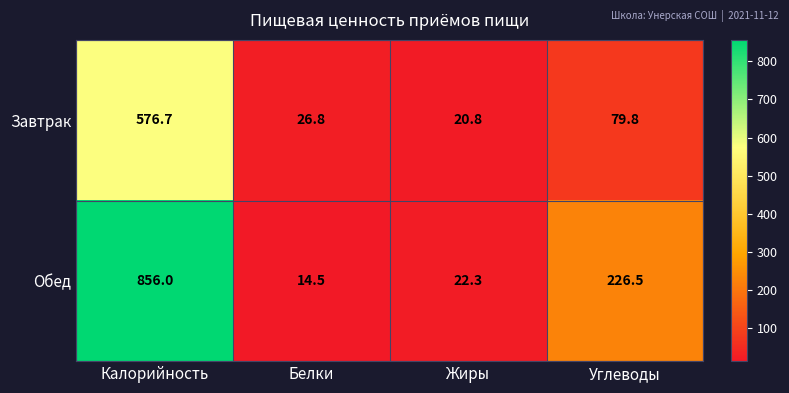

Reading left to right, what are all the values shown in this chart?

Завтрак: Калорийность=576.7	Белки=26.8	Жиры=20.8	Углеводы=79.8
Обед: Калорийность=856.0	Белки=14.5	Жиры=22.3	Углеводы=226.5